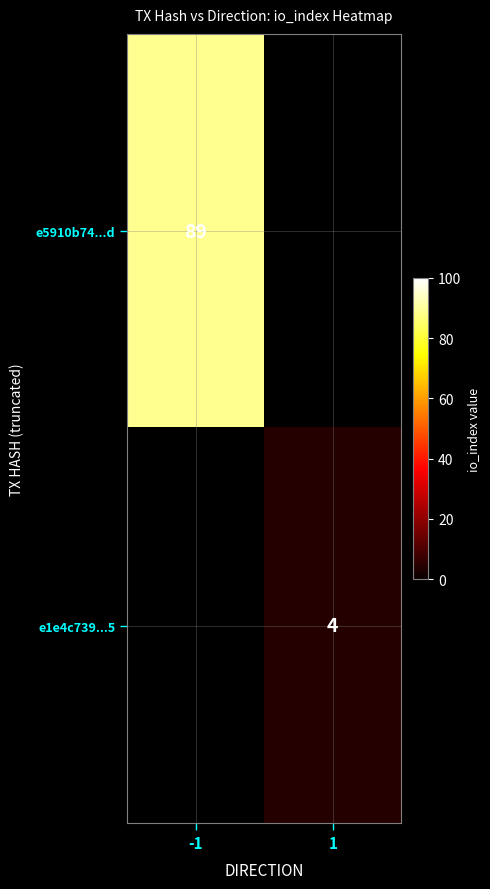

The value of e5910b74...d at -1 is 53. True or false?

False